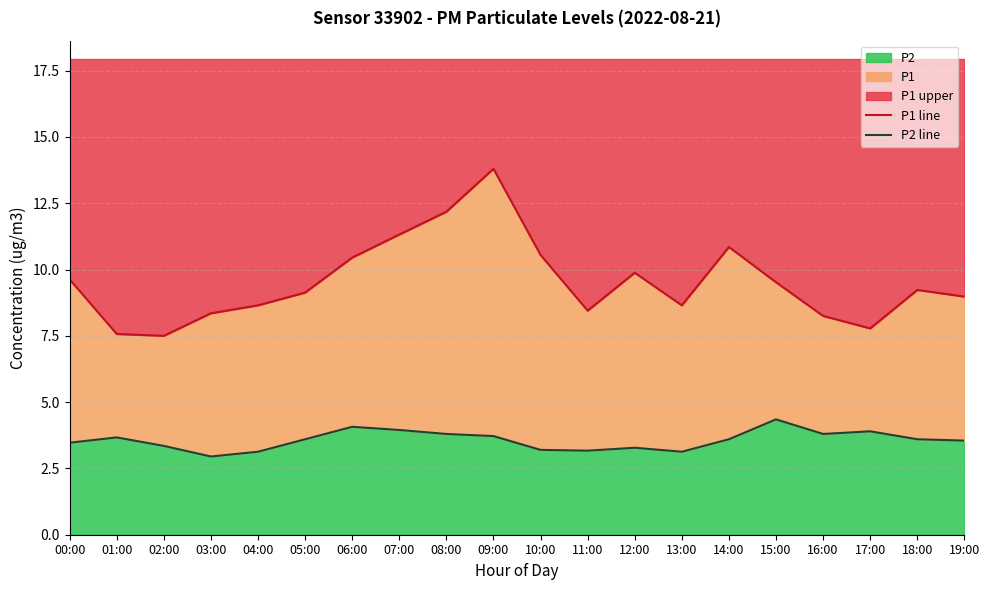

How many lines are shown in the chart?

2